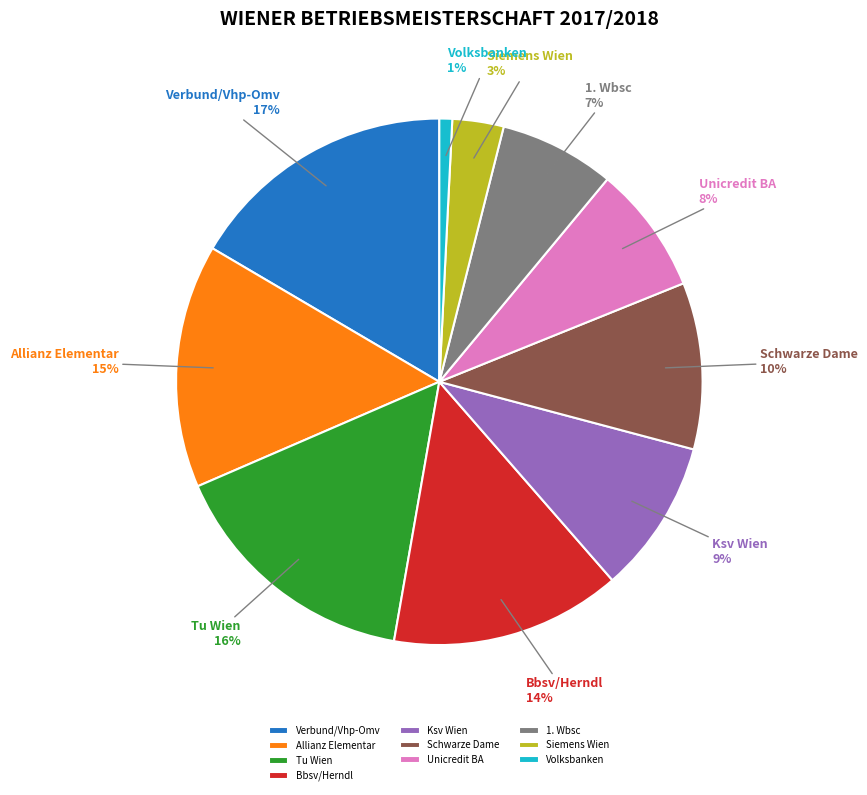

Is there any slice that represents more than half of the pie?

No